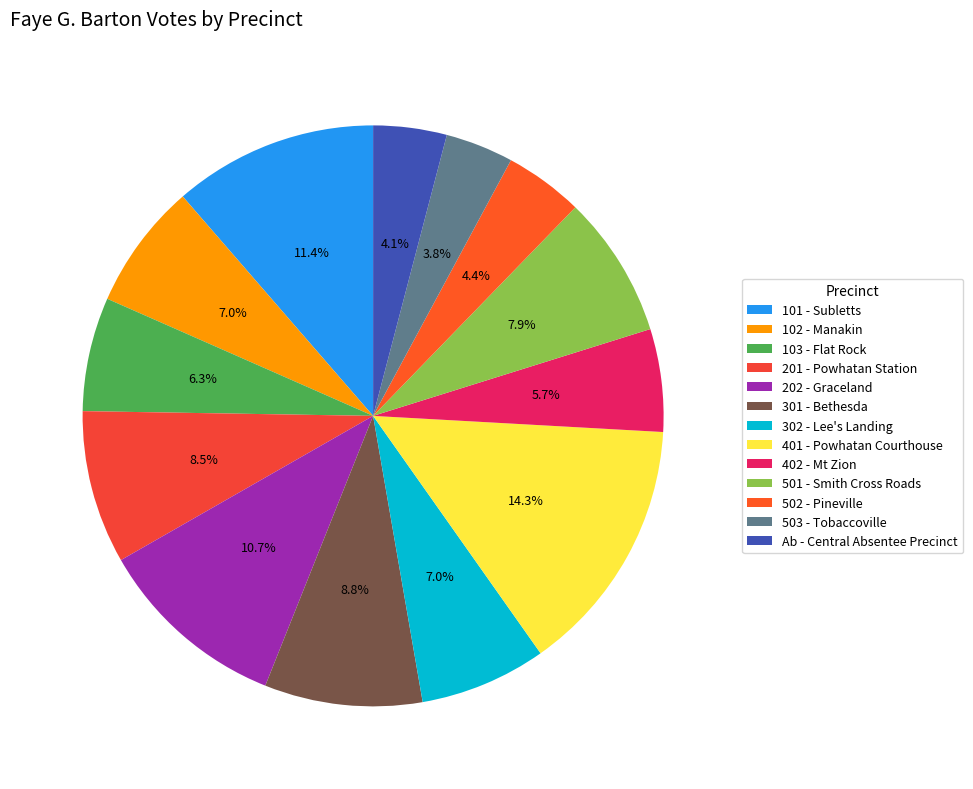

Rank the categories by value from highest to lowest.

401 - Powhatan Courthouse, 101 - Subletts, 202 - Graceland, 301 - Bethesda, 201 - Powhatan Station, 501 - Smith Cross Roads, 302 - Lee's Landing, 102 - Manakin, 103 - Flat Rock, 402 - Mt Zion, 502 - Pineville, Ab - Central Absentee Precinct, 503 - Tobaccoville